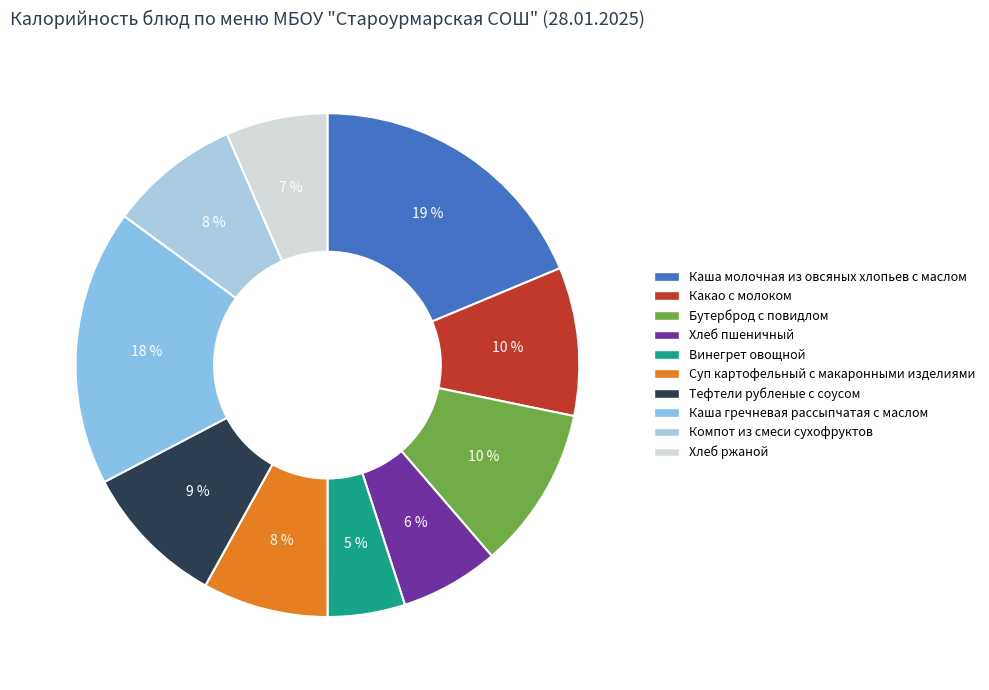

To the nearest percent, what percentage of the pie is Тефтели рубленые с соусом?

9%